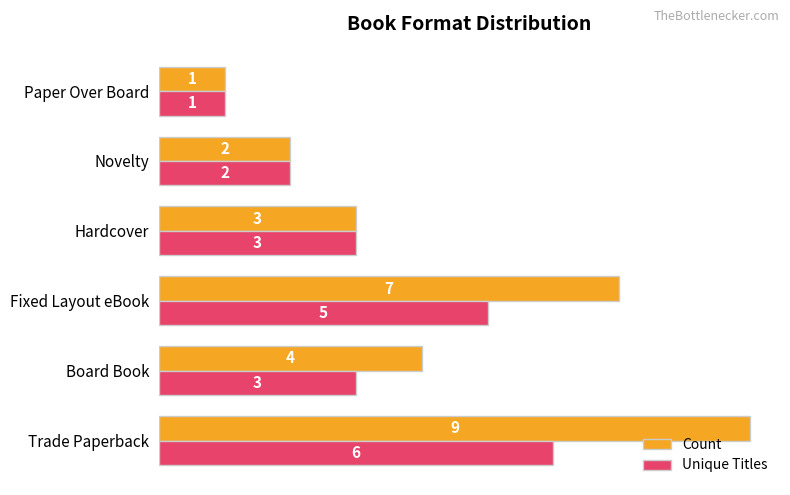

The value of Count at Novelty is 3. True or false?

False